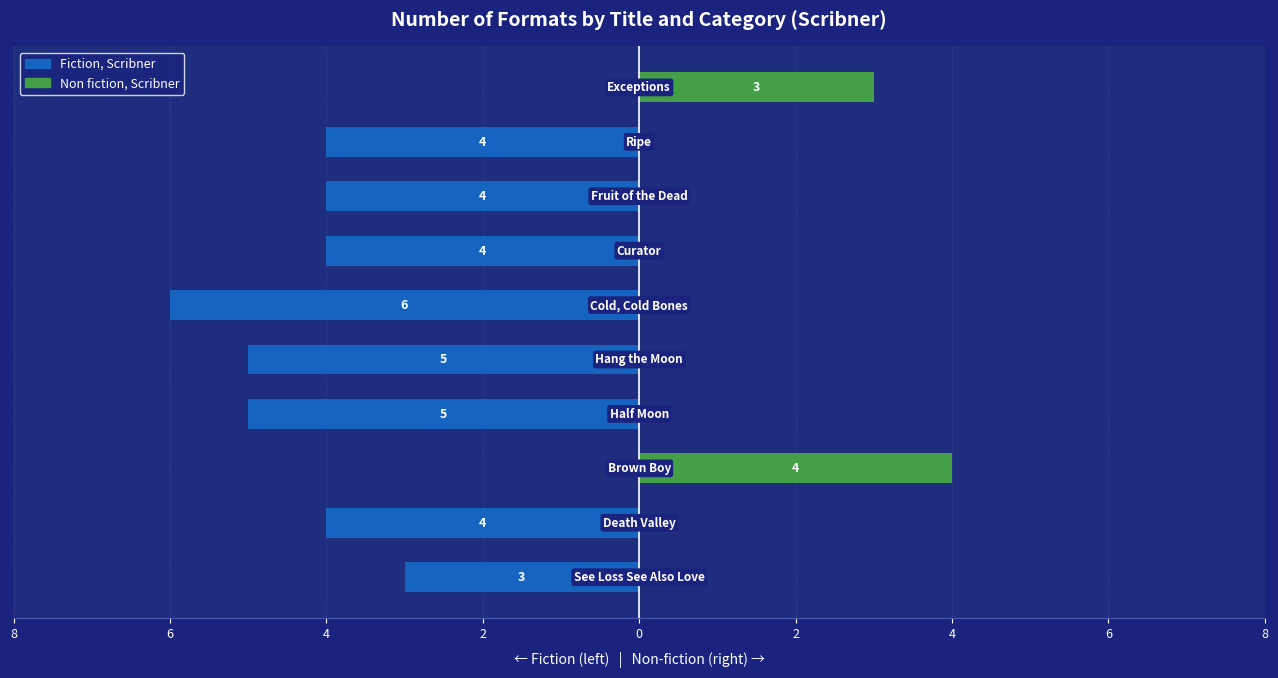

Which series changed the most between 8 and 2?

Fiction, Scribner